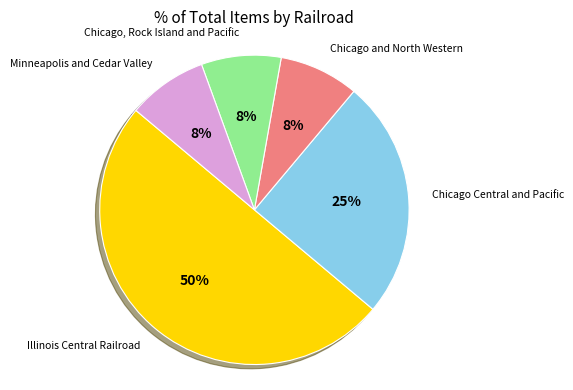

To the nearest percent, what portion does Minneapolis and Cedar Valley represent?

8%